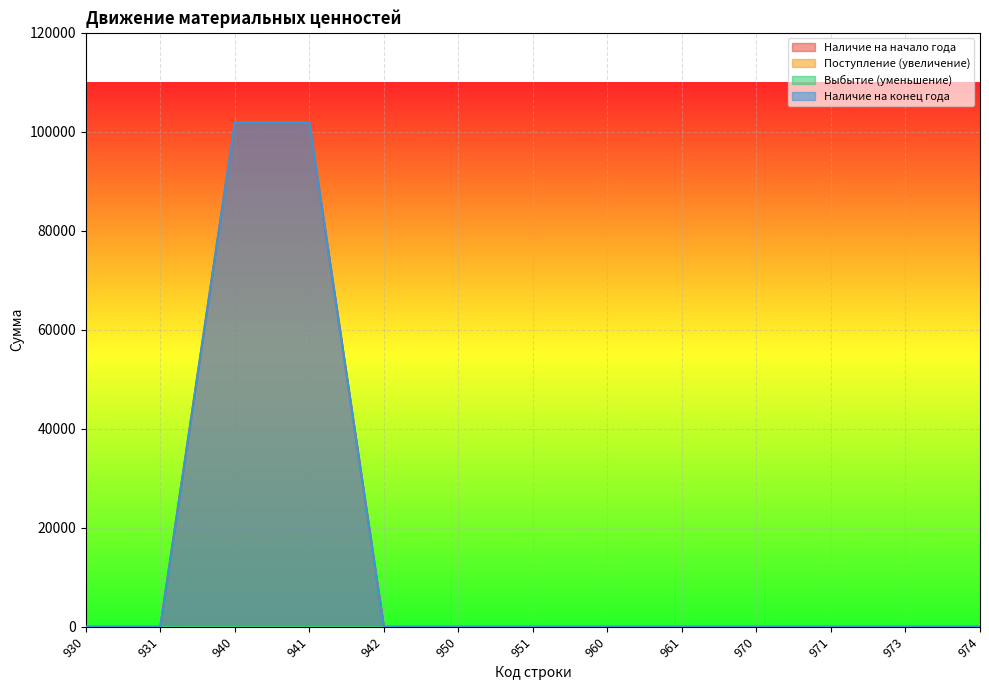

What is the average value of the Наличие на конец года series?

15673.3